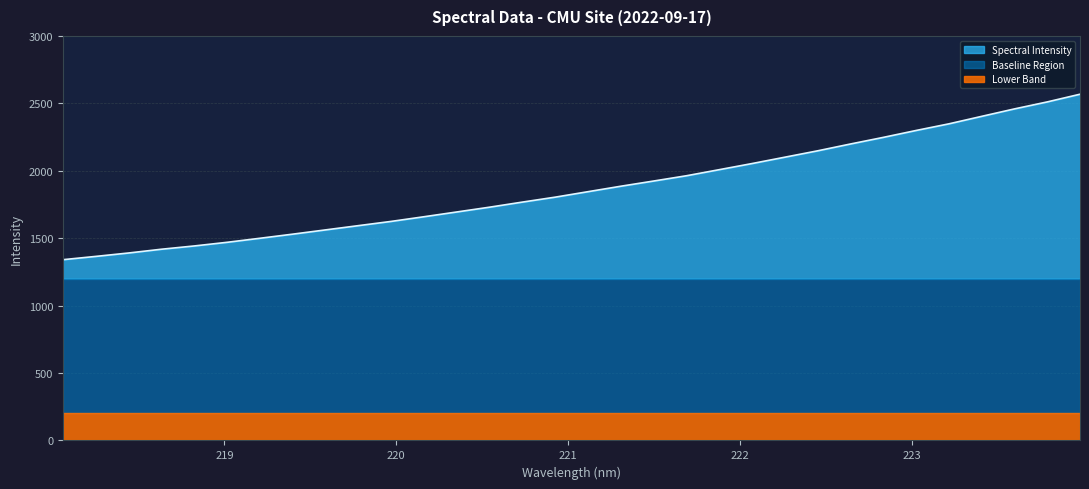

What is the ratio of the value at 219.0156 to the value at 218.2508?

1.1